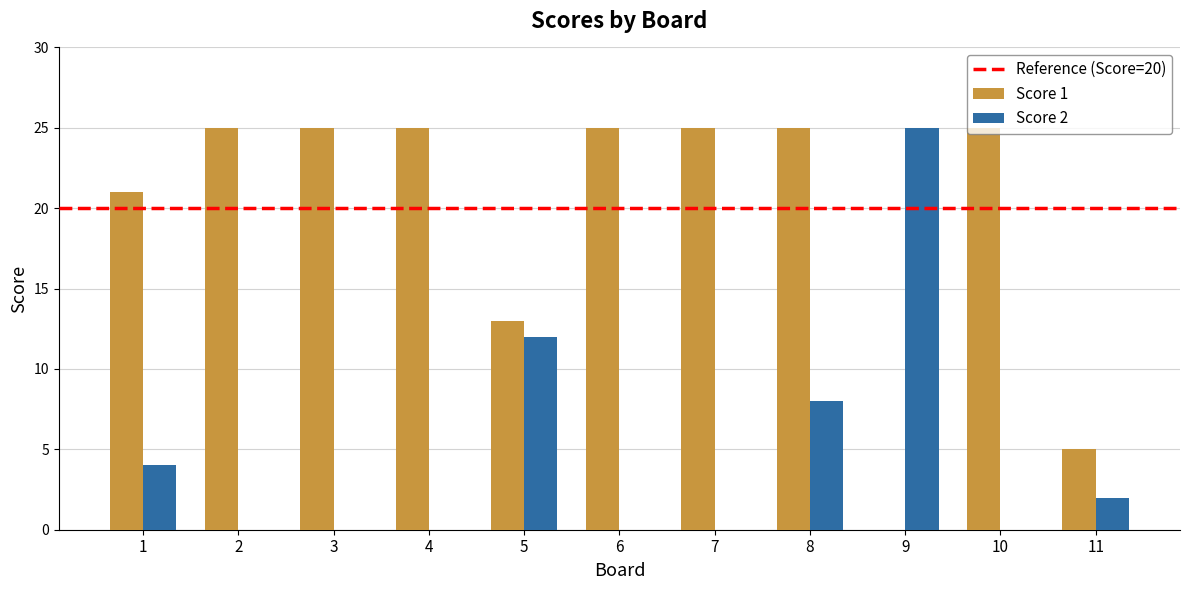

Which series has the largest total across all categories?

Score 1